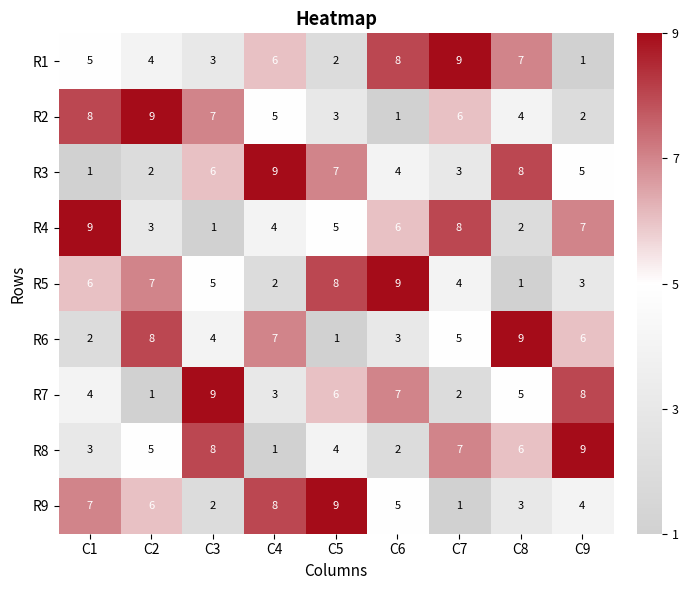

What is the maximum value for R9?

9